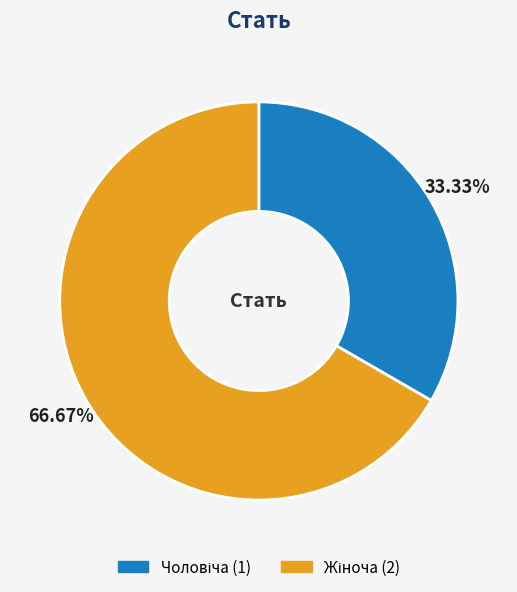

How much of the chart is everything except Чоловіча?

66.7%